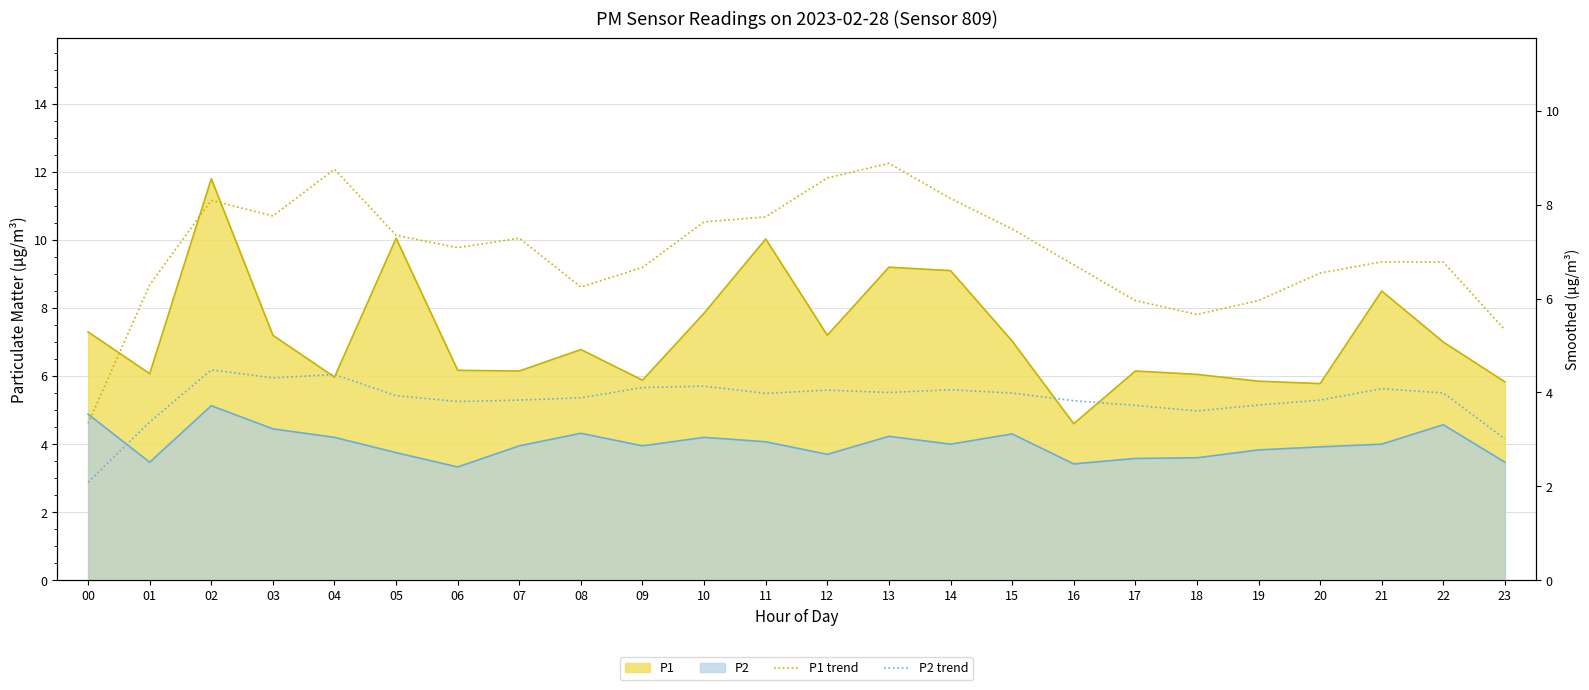

Where is the first local minimum for P2 trend?

03